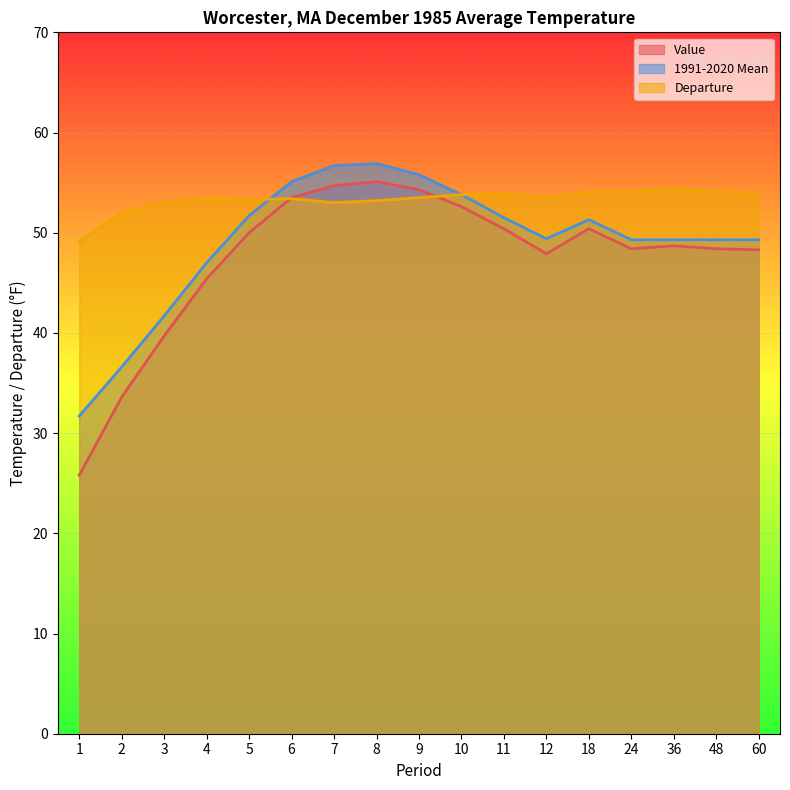

Is it true that 1991-2020 Mean equals 37.7 at 9?

False